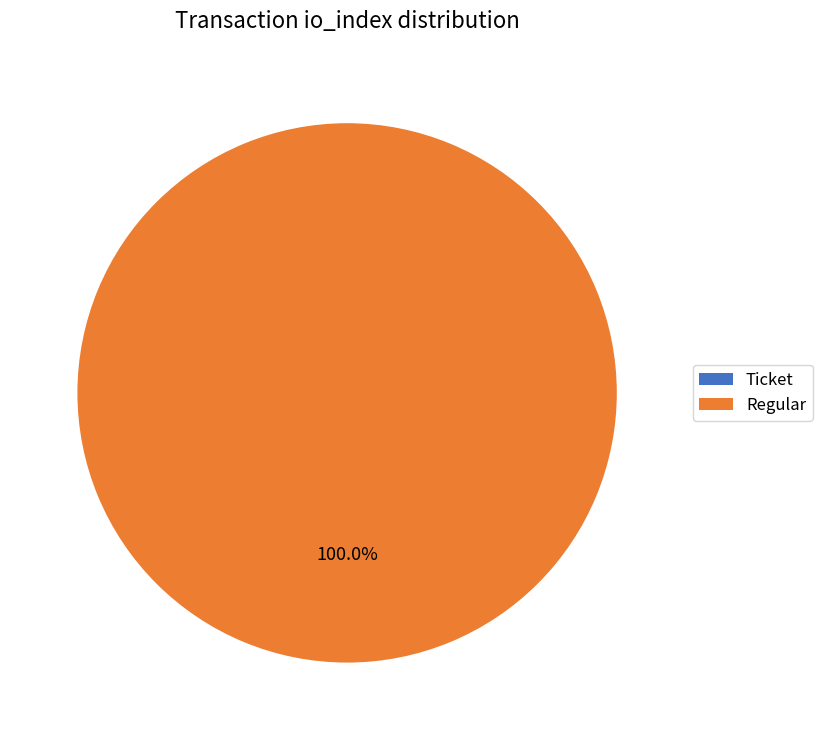

Which has a higher value, Regular or Ticket?

Regular